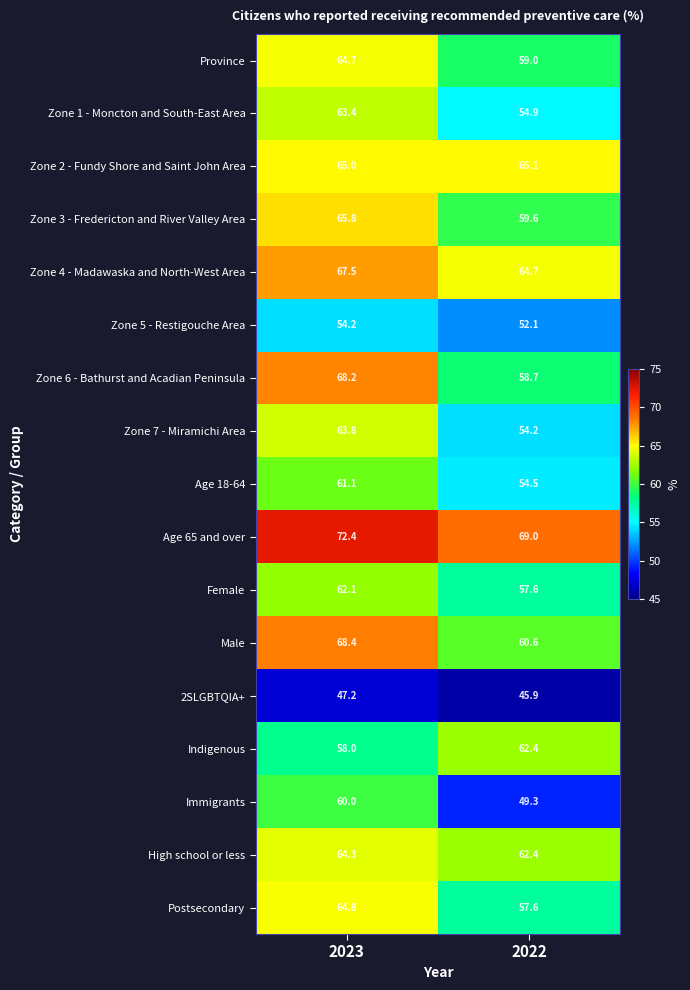

Which series changed the most between 2023 and 2022?

Immigrants